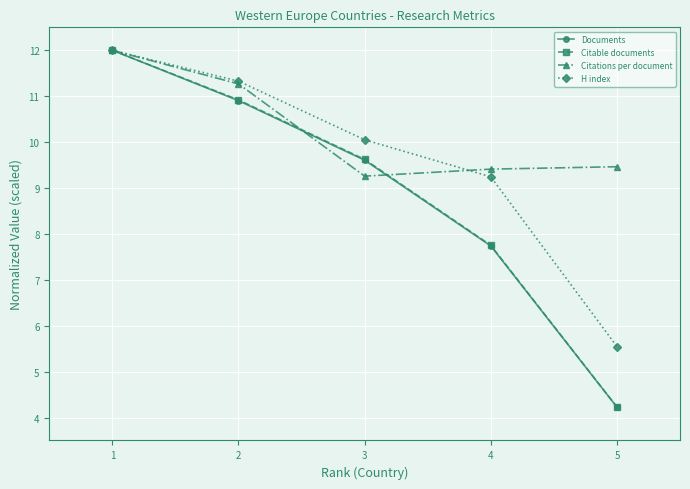

Is it true that Documents equals 12.0 at 1?

True